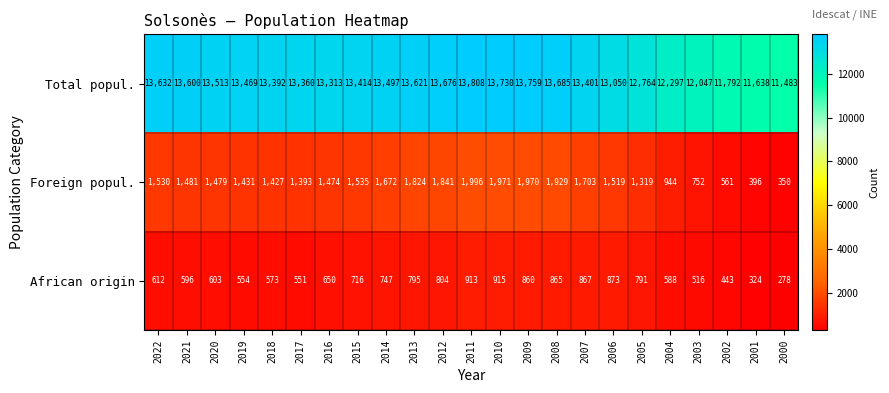

The value of African origin at 2022 is 135. True or false?

False